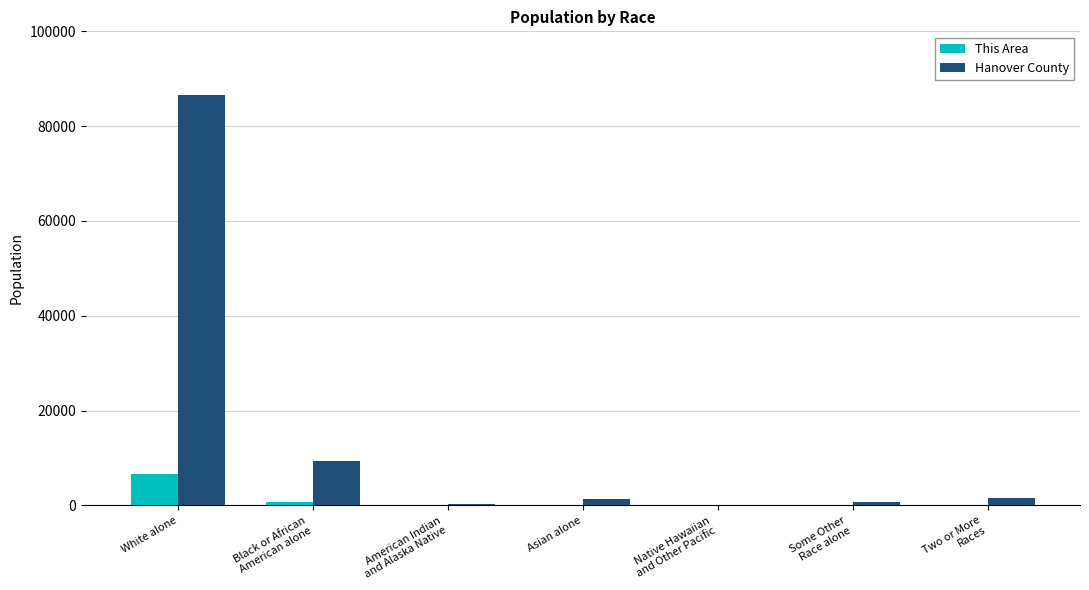

What is the approximate value of Hanover County at Some Other
Race alone, to the nearest 10?

750